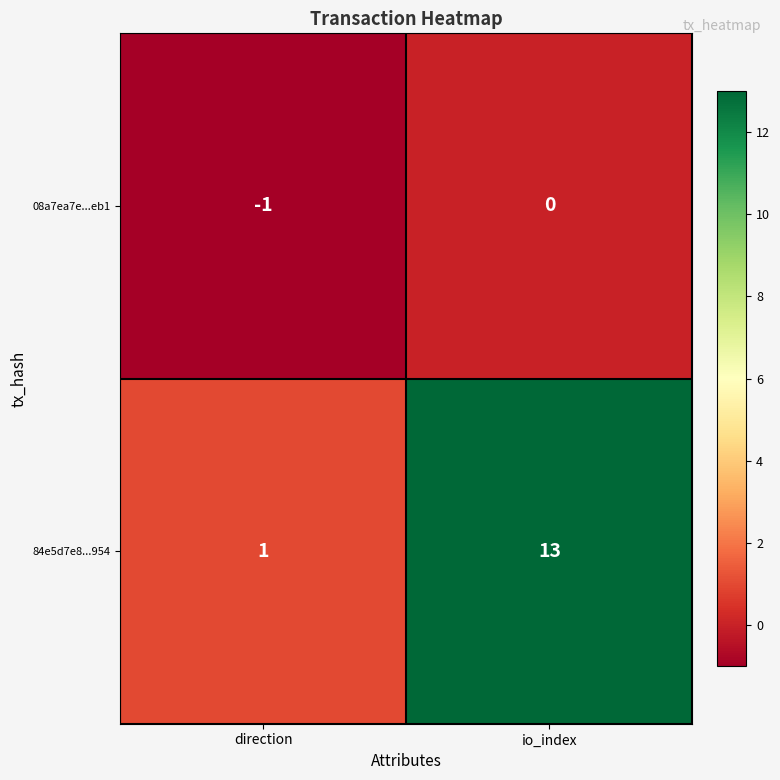

At which label does 84e5d7e8...954 reach its minimum?

direction